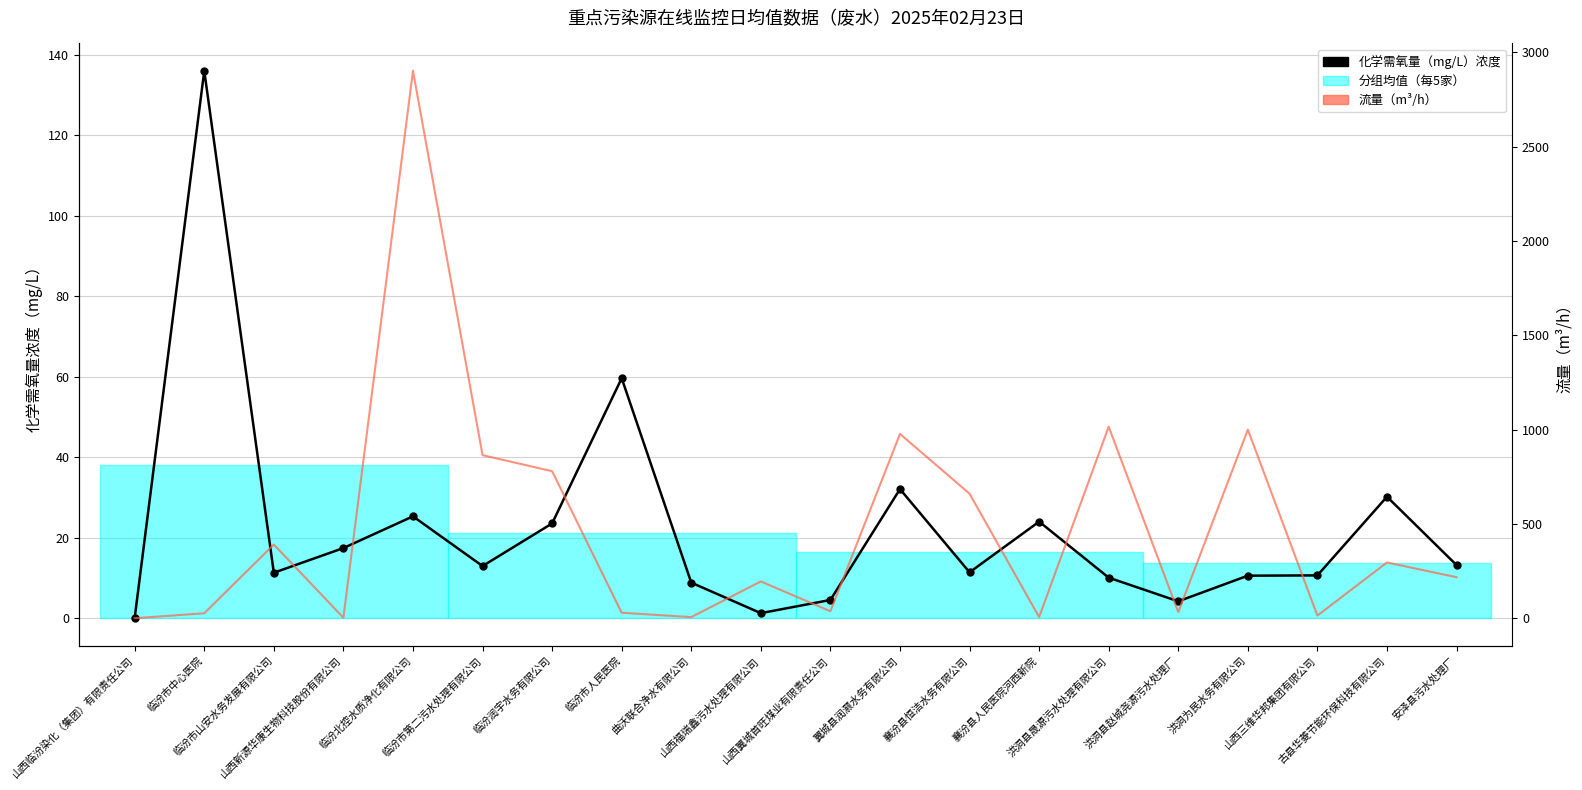

Between 山西翼城首旺煤业有限责任公司 and 洪洞县赵城尧源污水处理厂, which is larger?

山西翼城首旺煤业有限责任公司